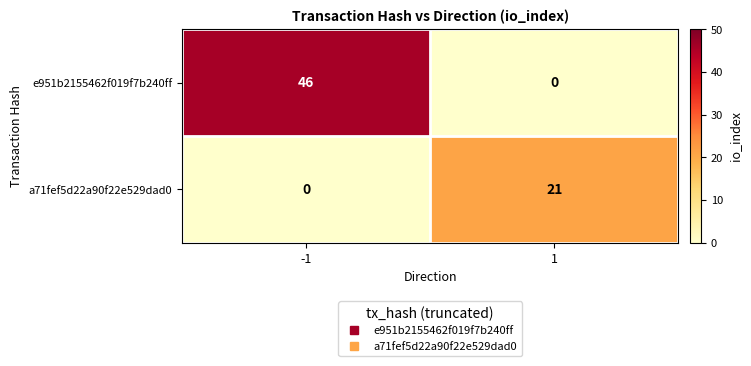

What is the difference between the maximum and minimum values in the e951b2155462f019f7b240ff series?

46